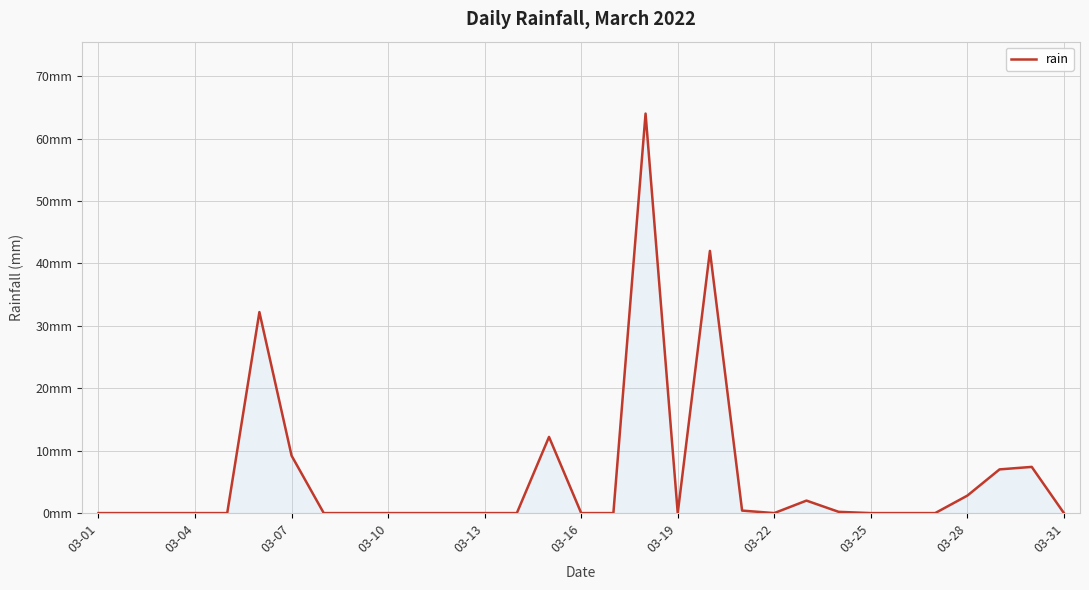

What is the value of the 29th point from the left?

7.0